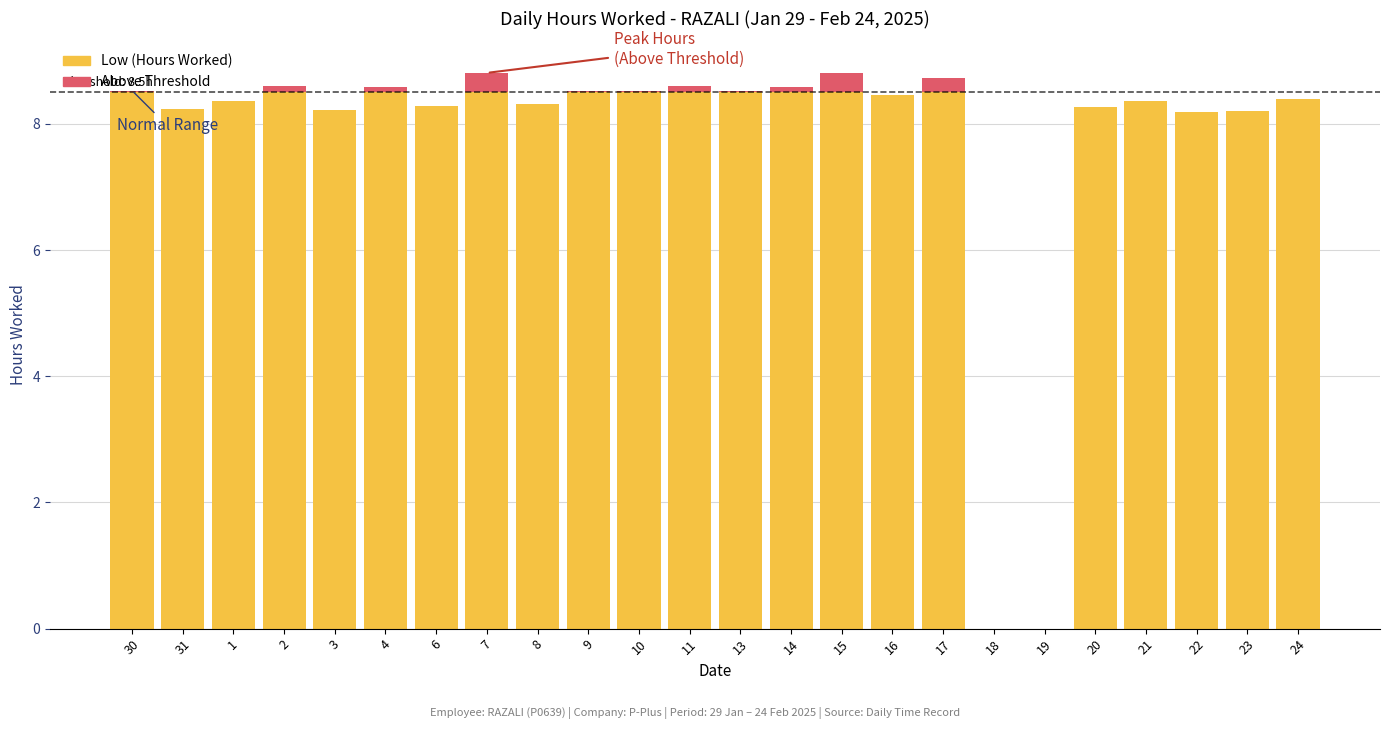

Where is the data nearest to the value 4?

18